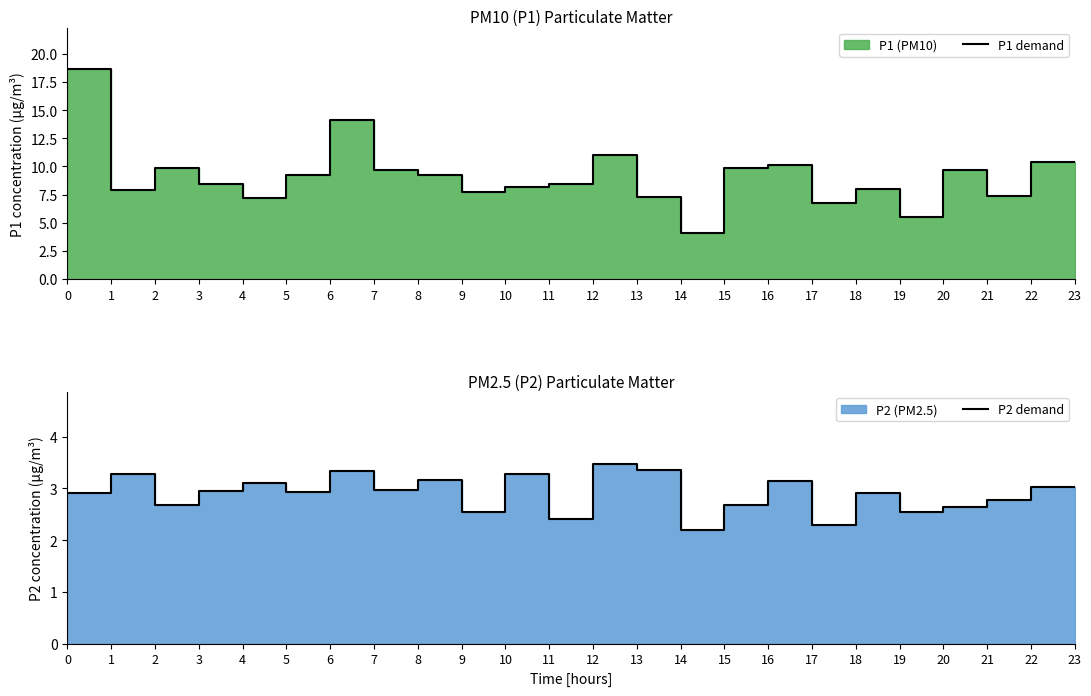

Read the P2 demand value at 8.

3.0